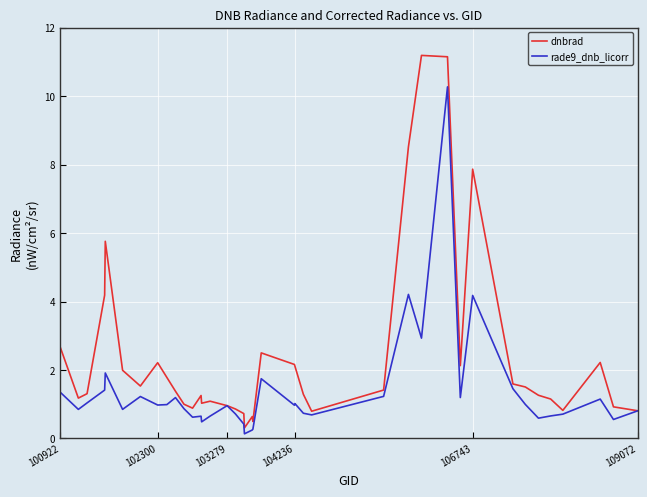

Which series has the widest spread of values?

dnbrad